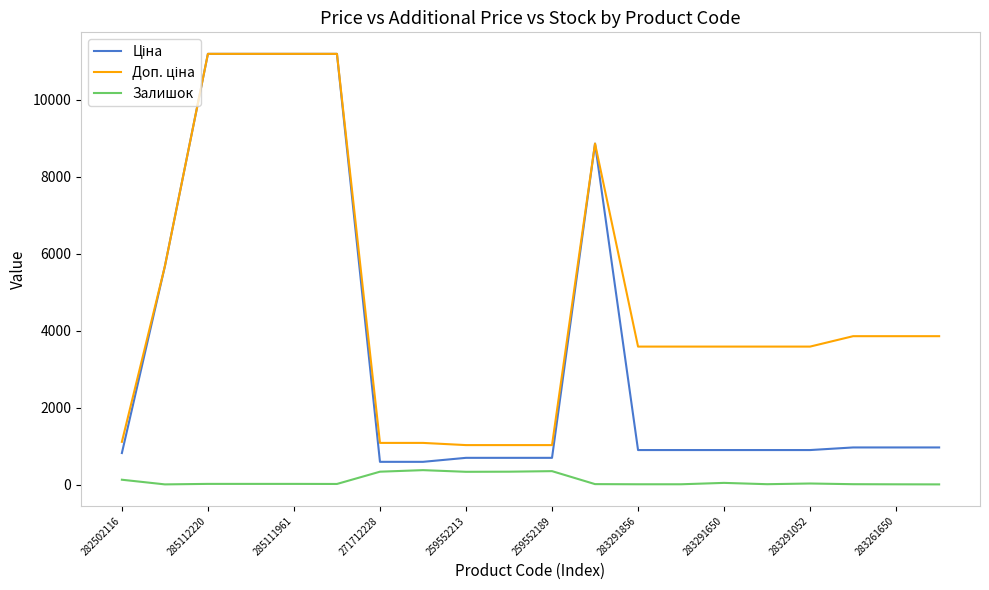

Which category has the lowest value across all series?

285112220